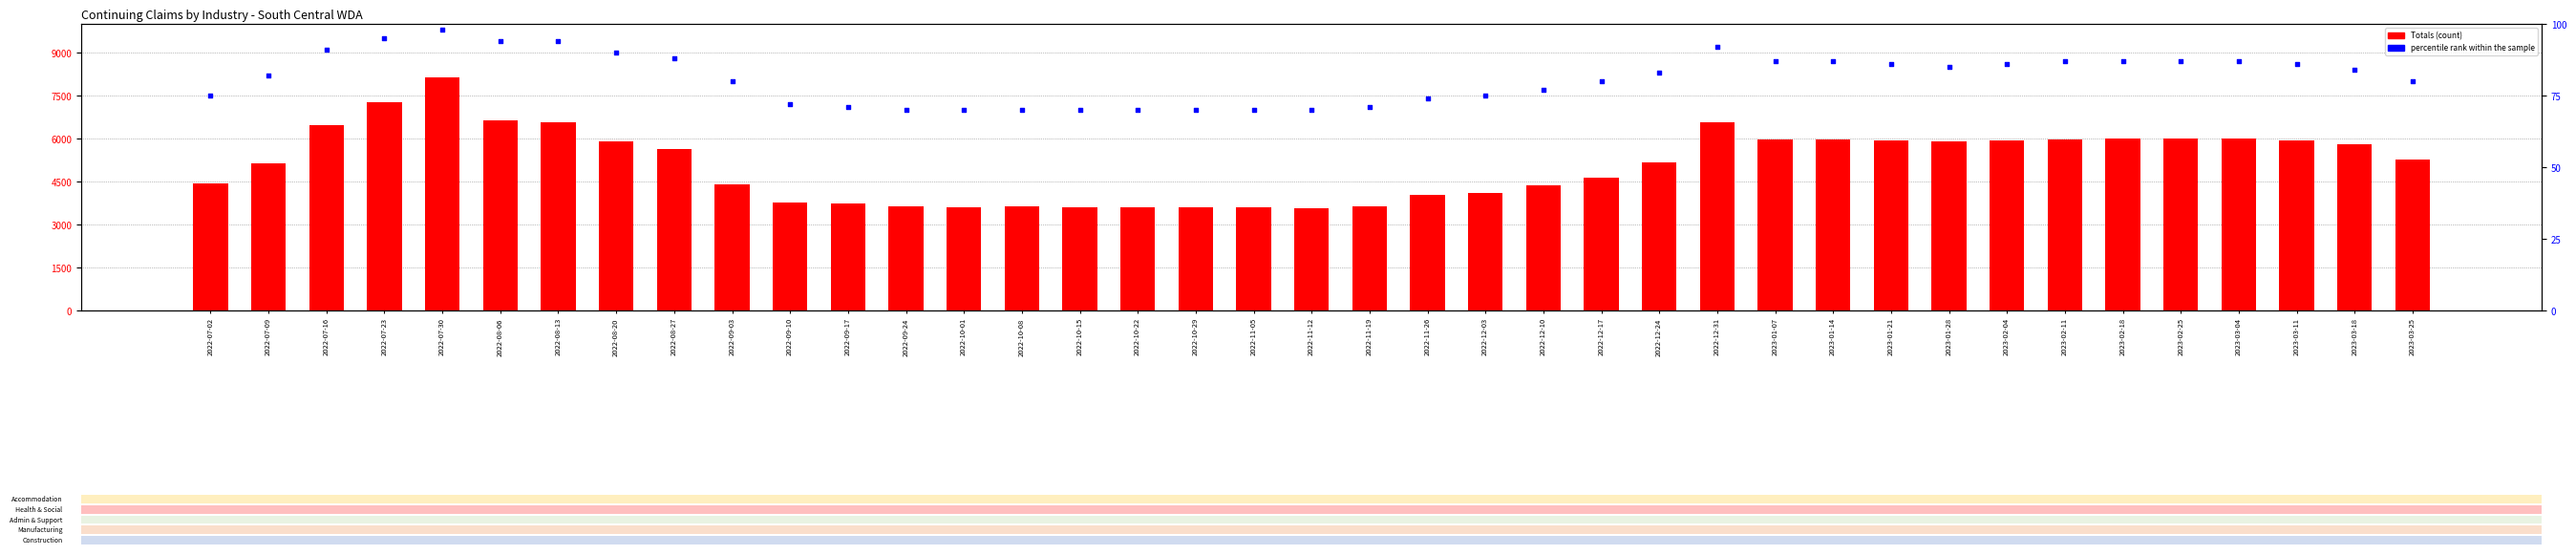

Which series has the largest total across all categories?

Totals